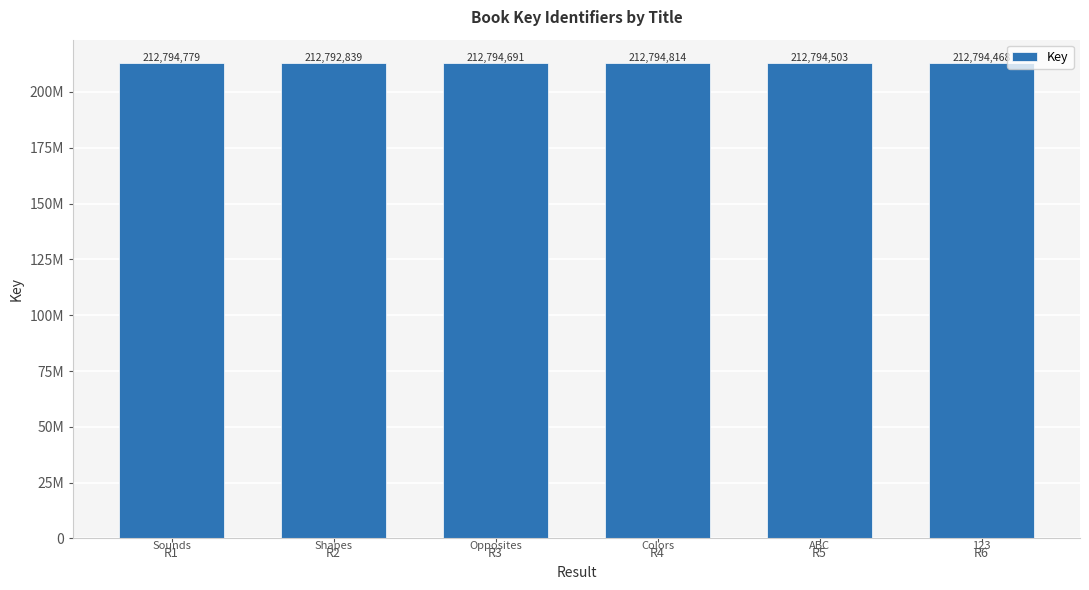

Are the bars horizontal?

No